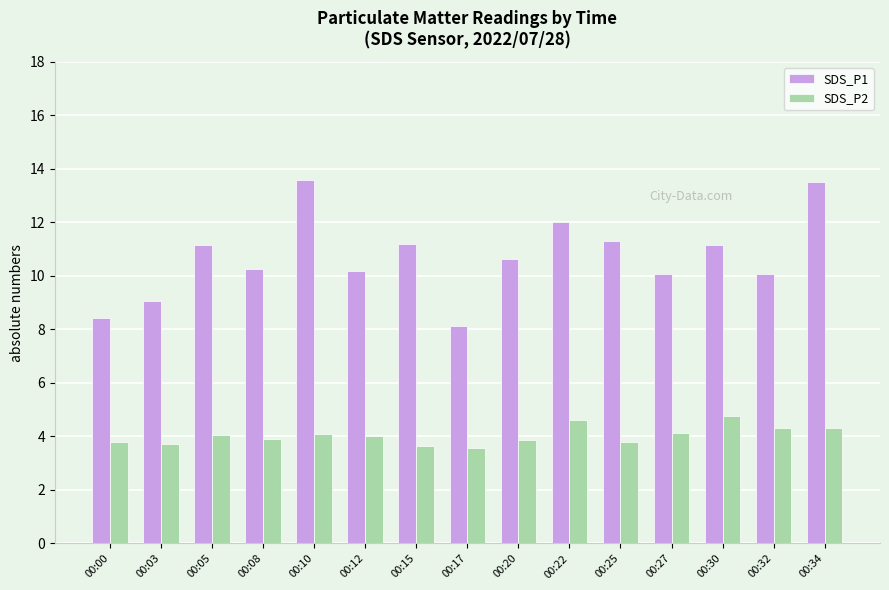

Which series has the largest total across all categories?

SDS_P1